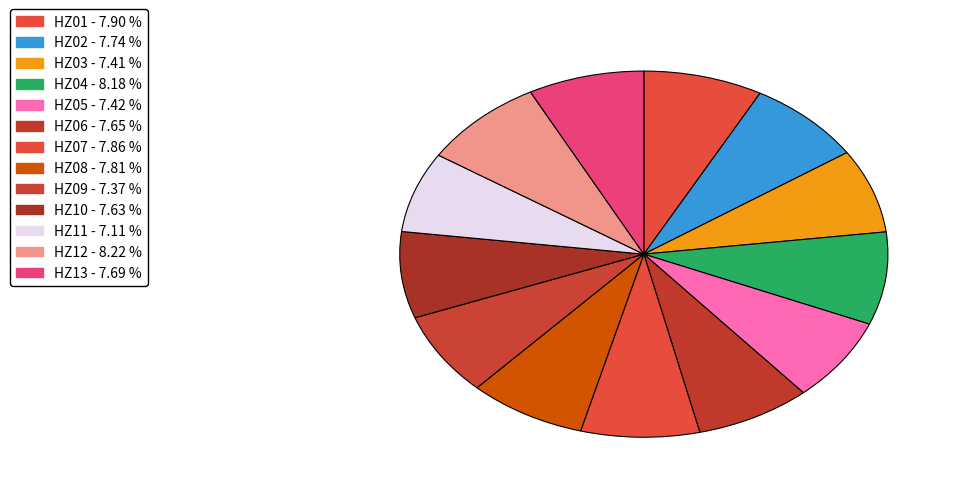

Count the number of slices in the pie.

13